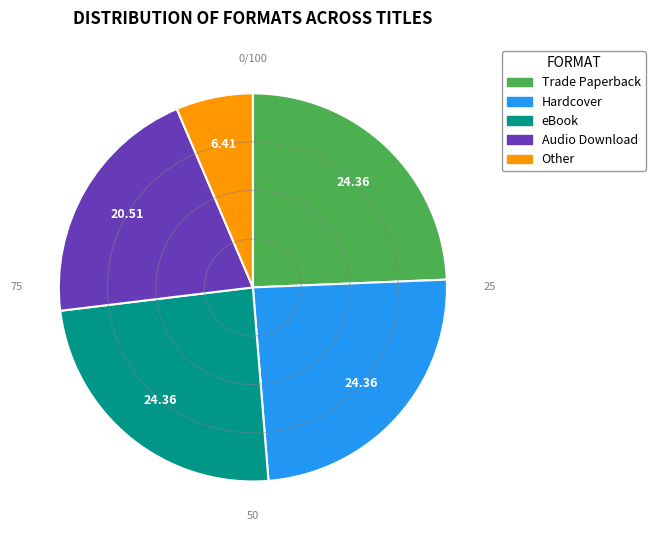

What is the ratio of the value at Hardcover to the value at Other?

3.8